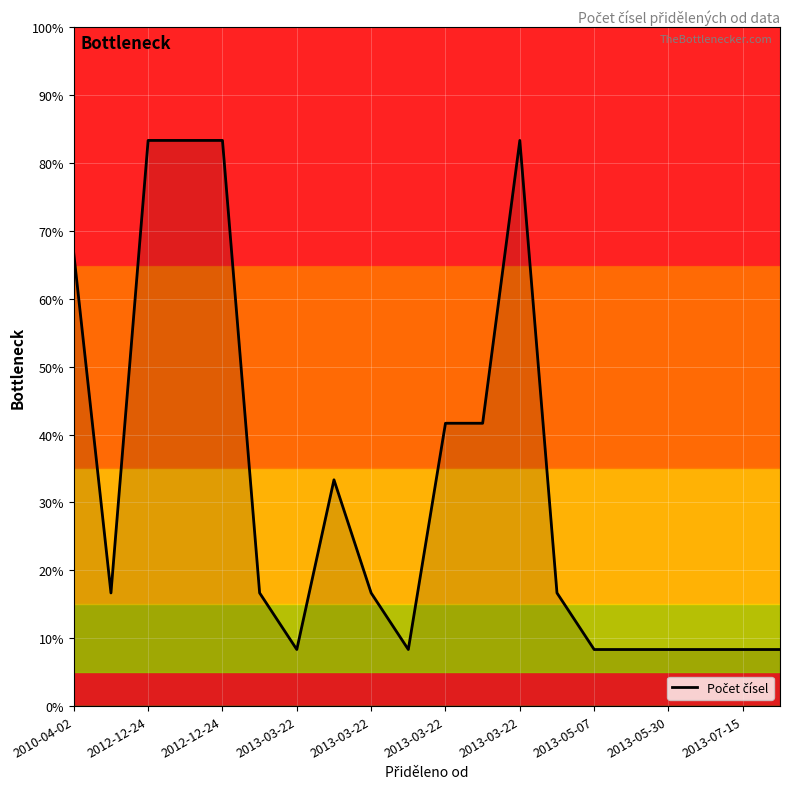

At which label does the data first exceed 20000?

2010-04-02